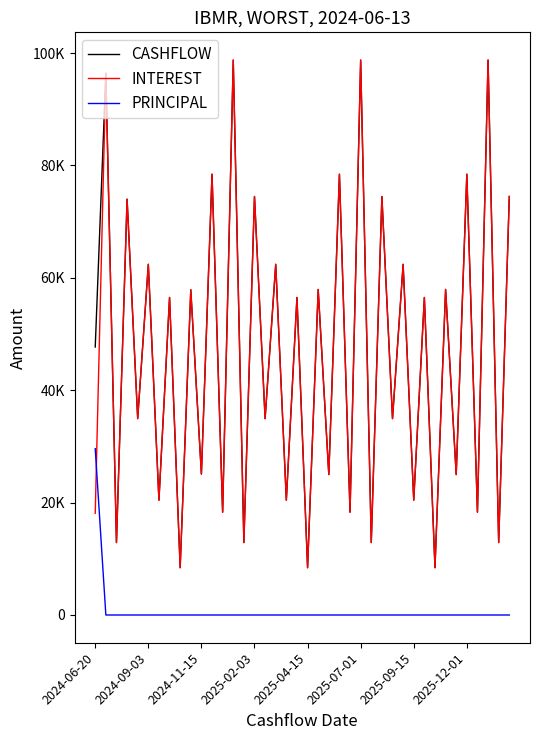

True or false: CASHFLOW has more than 0 points higher than both neighbors.

True